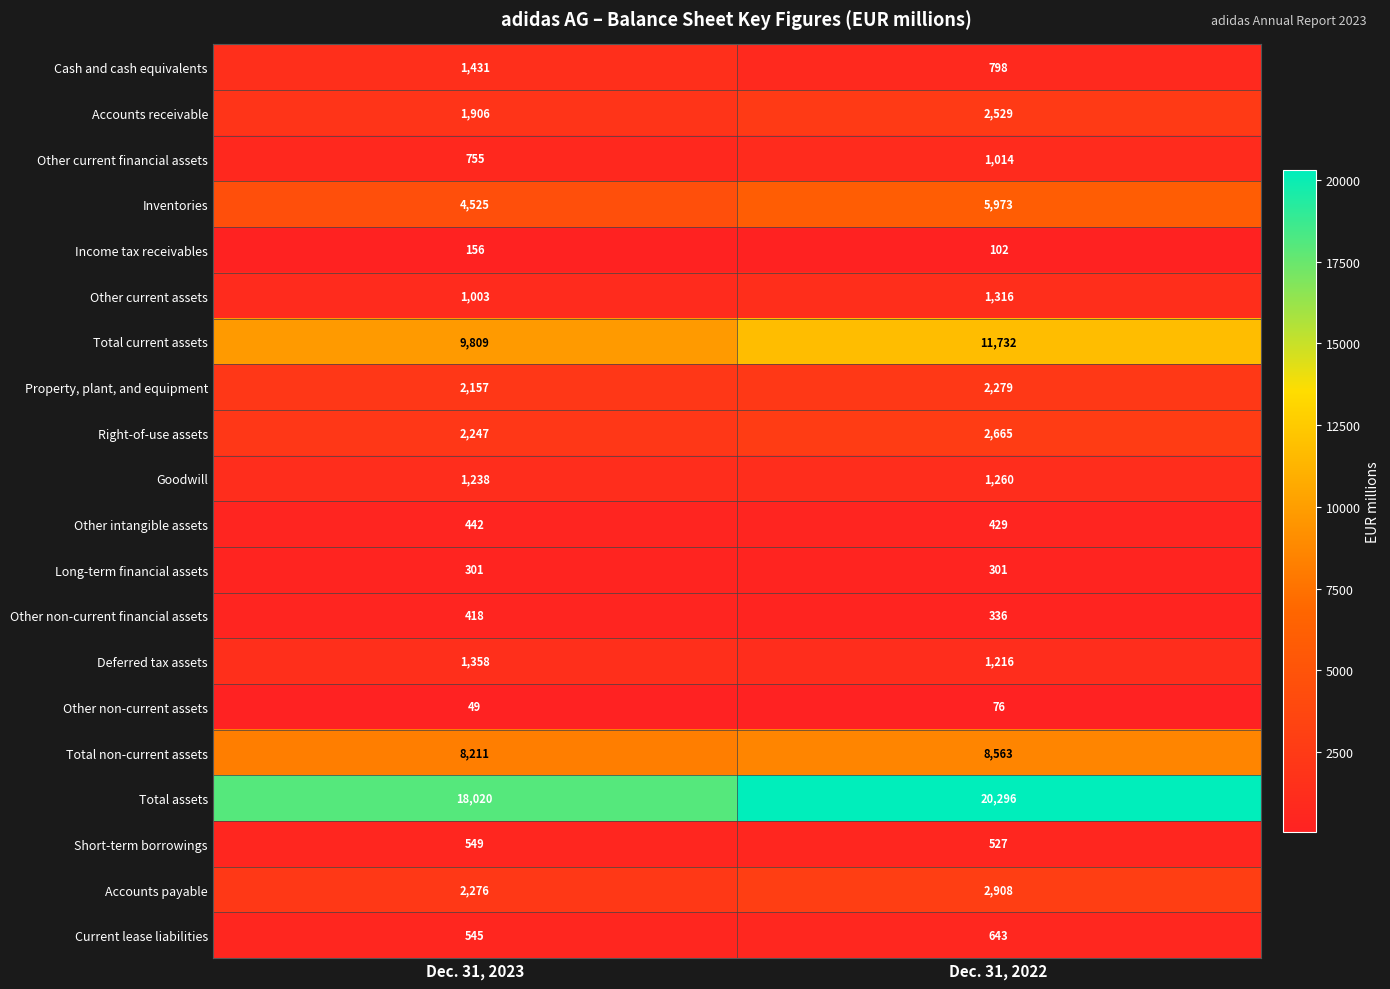

What value does the Total current assets series have at Dec. 31, 2023?

9809